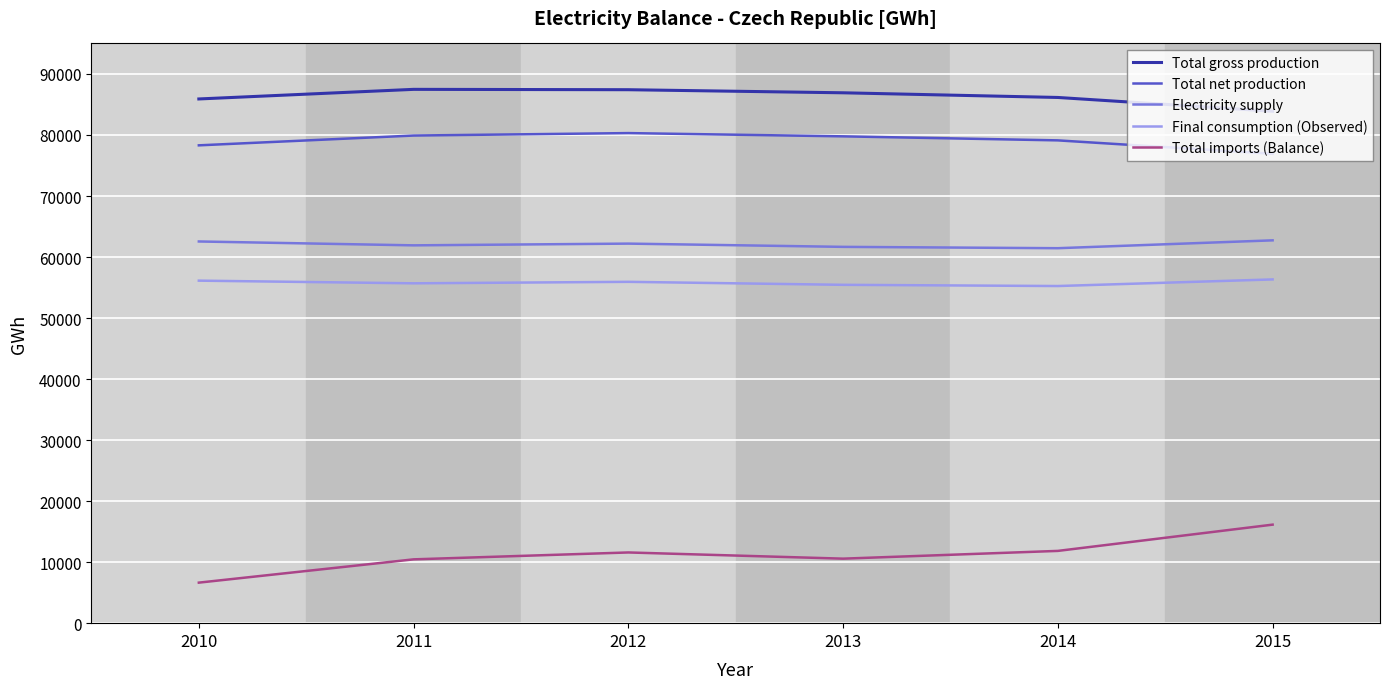

How many series are shown in this chart?

5